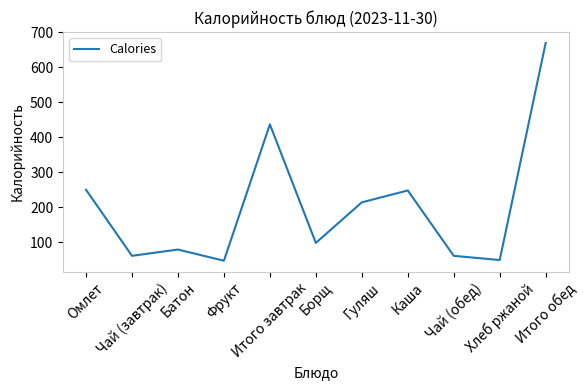

What is the maximum value shown in the chart?

670